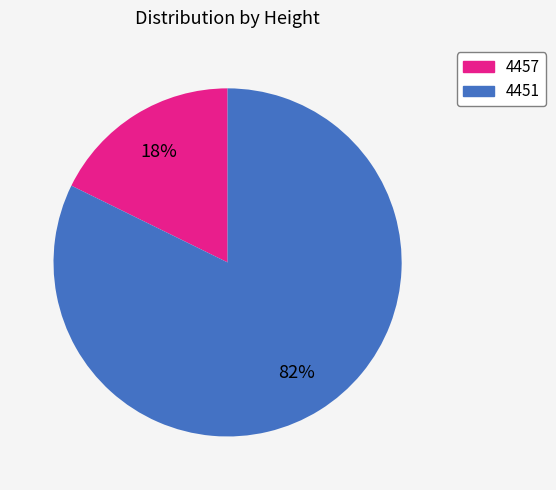

Which slice is the largest?

4451